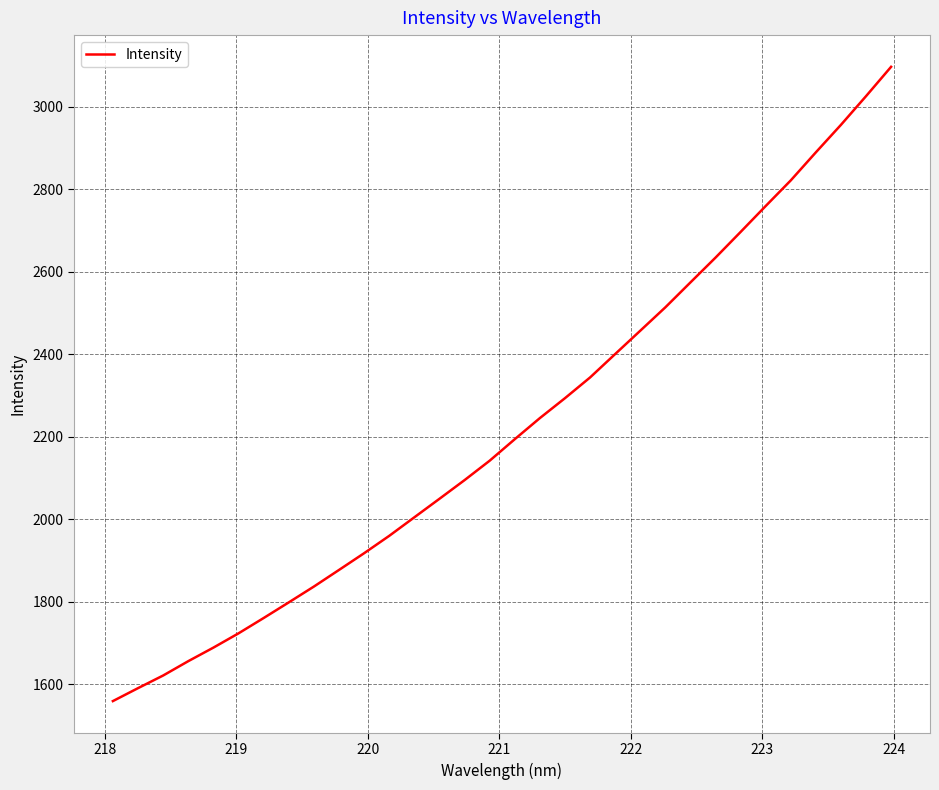

What is the difference between the maximum and minimum values?

1538.3